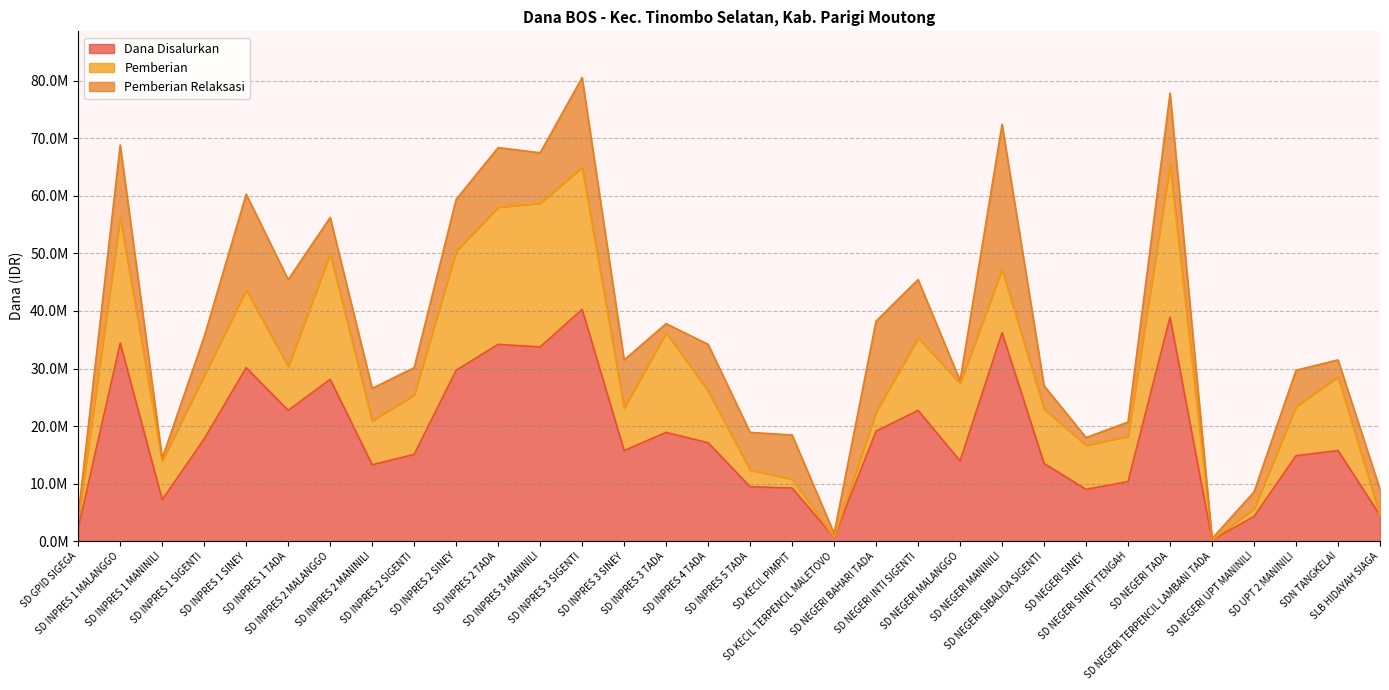

Reading left to right, extract all data points from this chart.

Dana Disalurkan: 2250000	34425000	7200000	17775000	30150000	22725000	28125000	13275000	15075000	29700000	34200000	33750000	40275000	15750000	18900000	17100000	9450000	9225000	675000	19125000	22725000	13950000	36225000	13500000	9000000	10350000	38925000	225000	4275000	14850000	15750000	4500000
Pemberian: 1350000	21825000	6750000	11025000	13500000	7650000	21825000	7650000	10350000	20700000	23850000	24975000	24750000	7425000	17325000	9000000	2925000	1575000	0	3375000	12600000	13500000	11025000	9450000	7650000	7875000	26550000	0	1350000	8550000	12825000	0
Pemberian Relaksasi: 900000	12600000	450000	6750000	16650000	15075000	6300000	5625000	4725000	9000000	10350000	8775000	15525000	8325000	1575000	8100000	6525000	7650000	675000	15750000	10125000	450000	25200000	4050000	1350000	2475000	12375000	225000	2925000	6300000	2925000	4500000